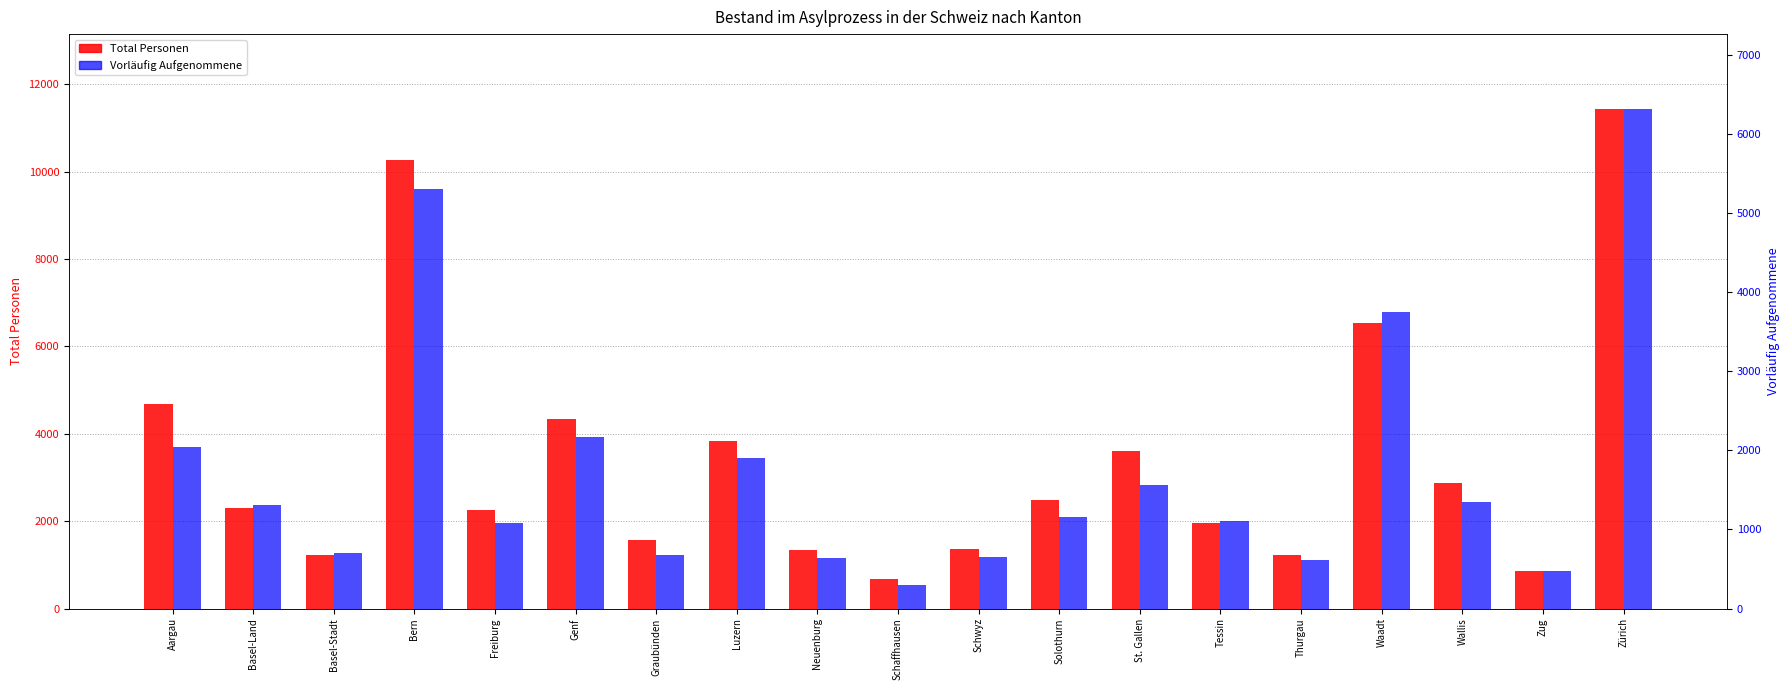

What is the value of the Vorläufig Aufgenommene bar at the 1st from the left?

2039